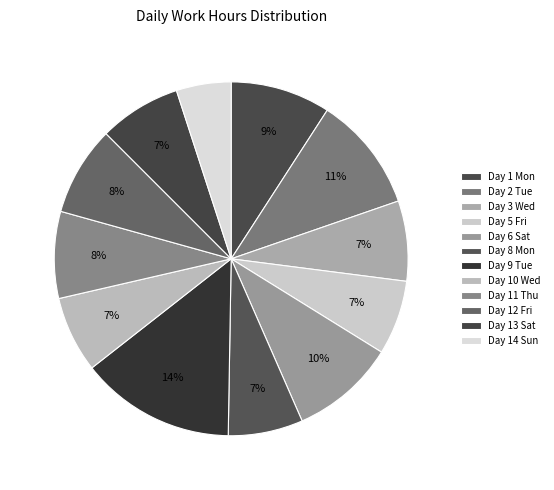

The Day 5 Fri slice represents 7% of the pie. True or false?

True